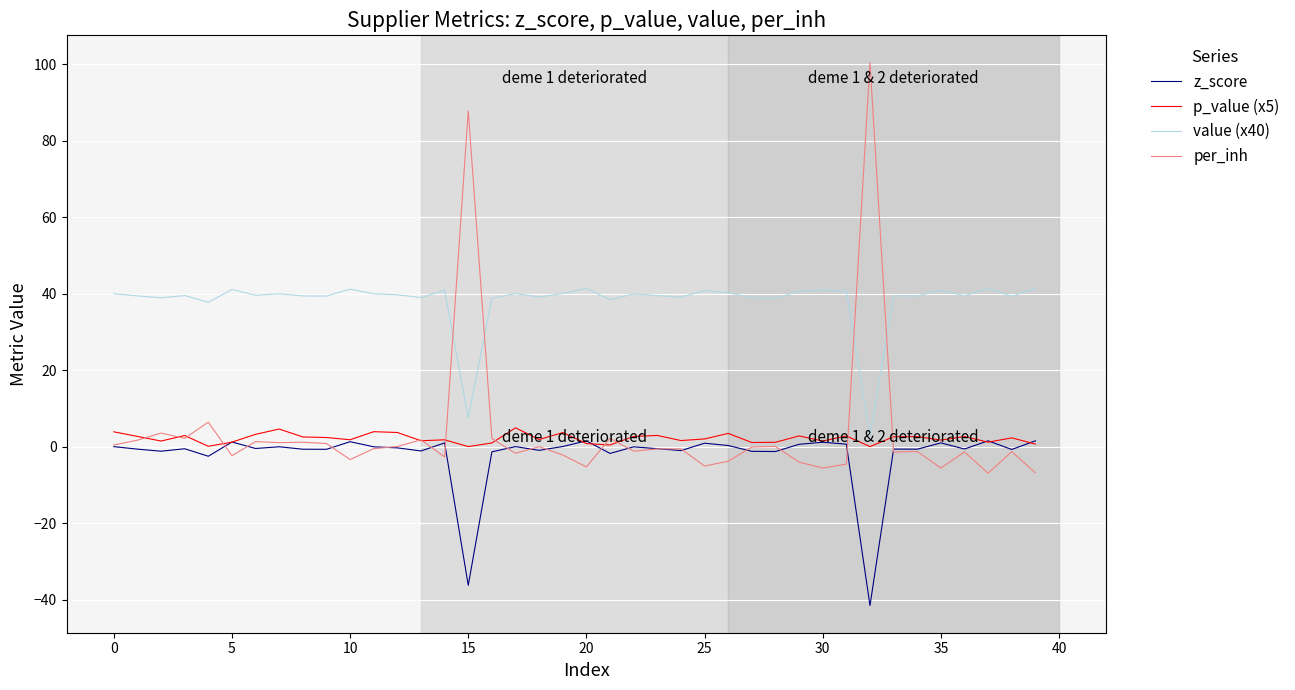

True or false: p_value (x5) and per_inh cross at least once.

True